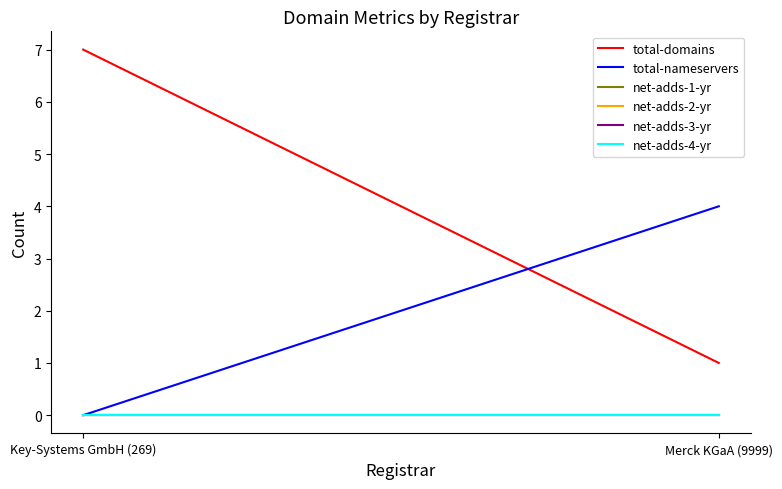

How many series are shown in this chart?

6